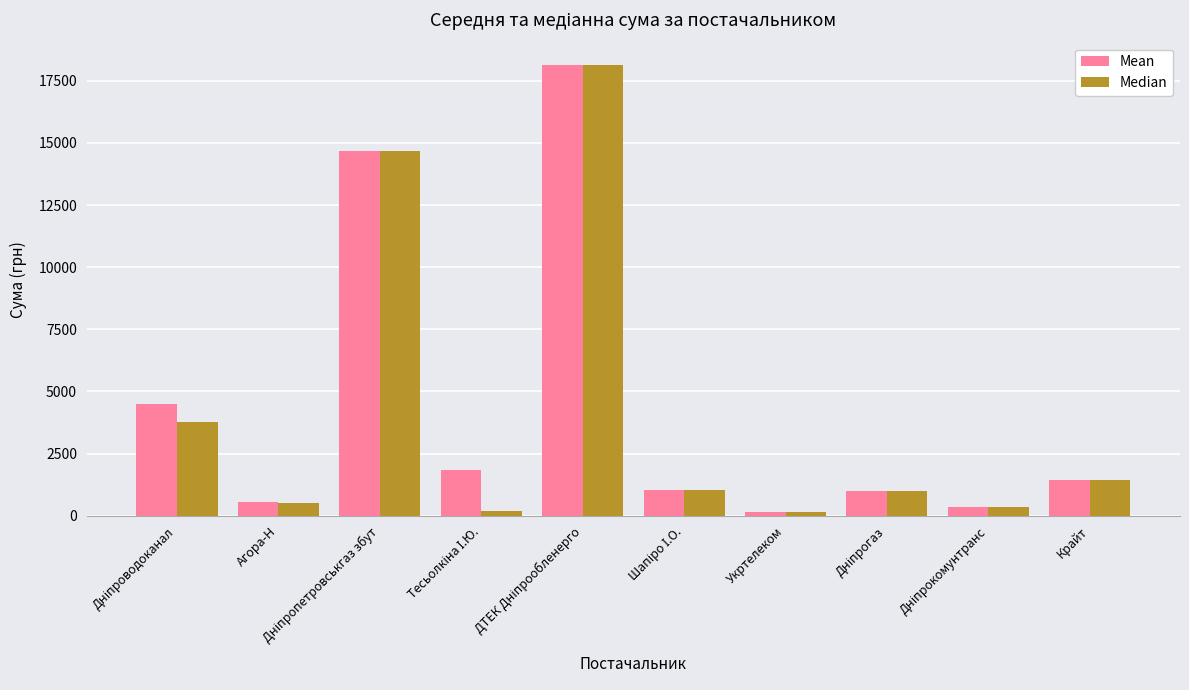

What is the approximate value of Mean at Крайт?

1425.0